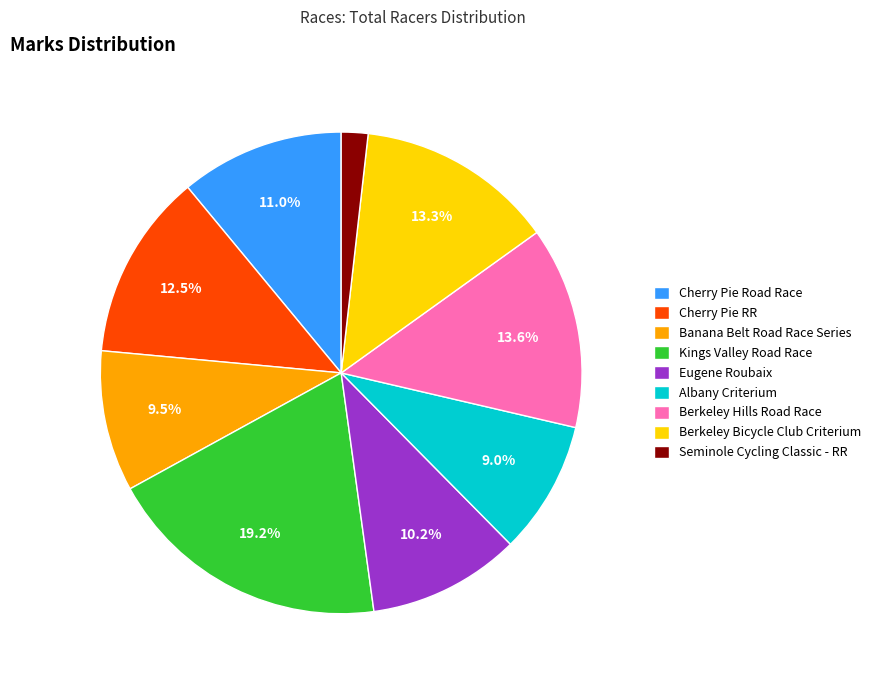

Which slice is the smallest?

Seminole Cycling Classic - RR